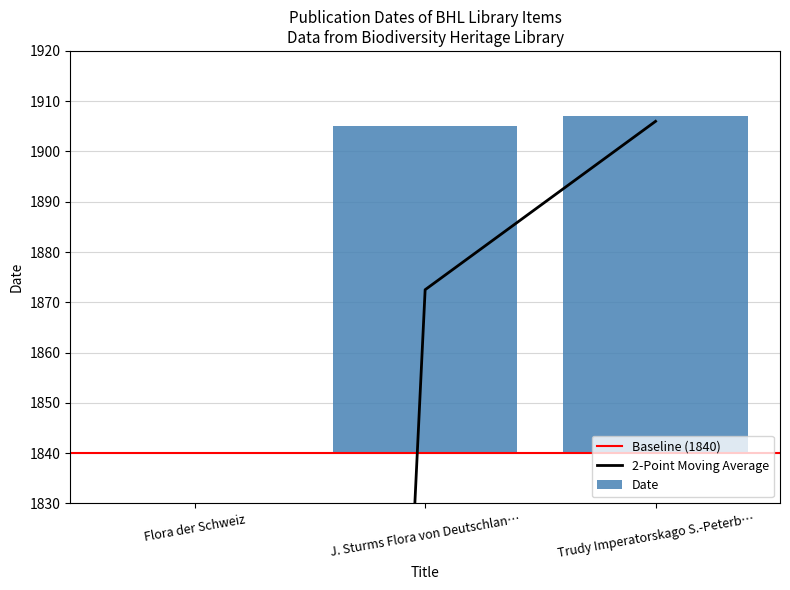

At which category does the chart reach its peak across all series?

Trudy Imperatorskago S.-Peterb…